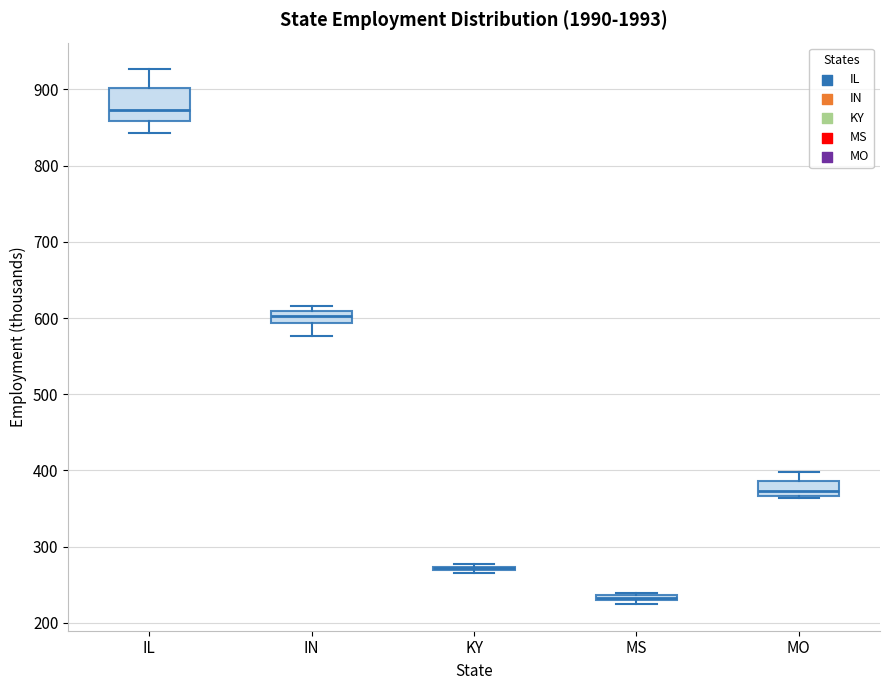

Which box is the tallest, from its lower edge to its upper edge?

IL